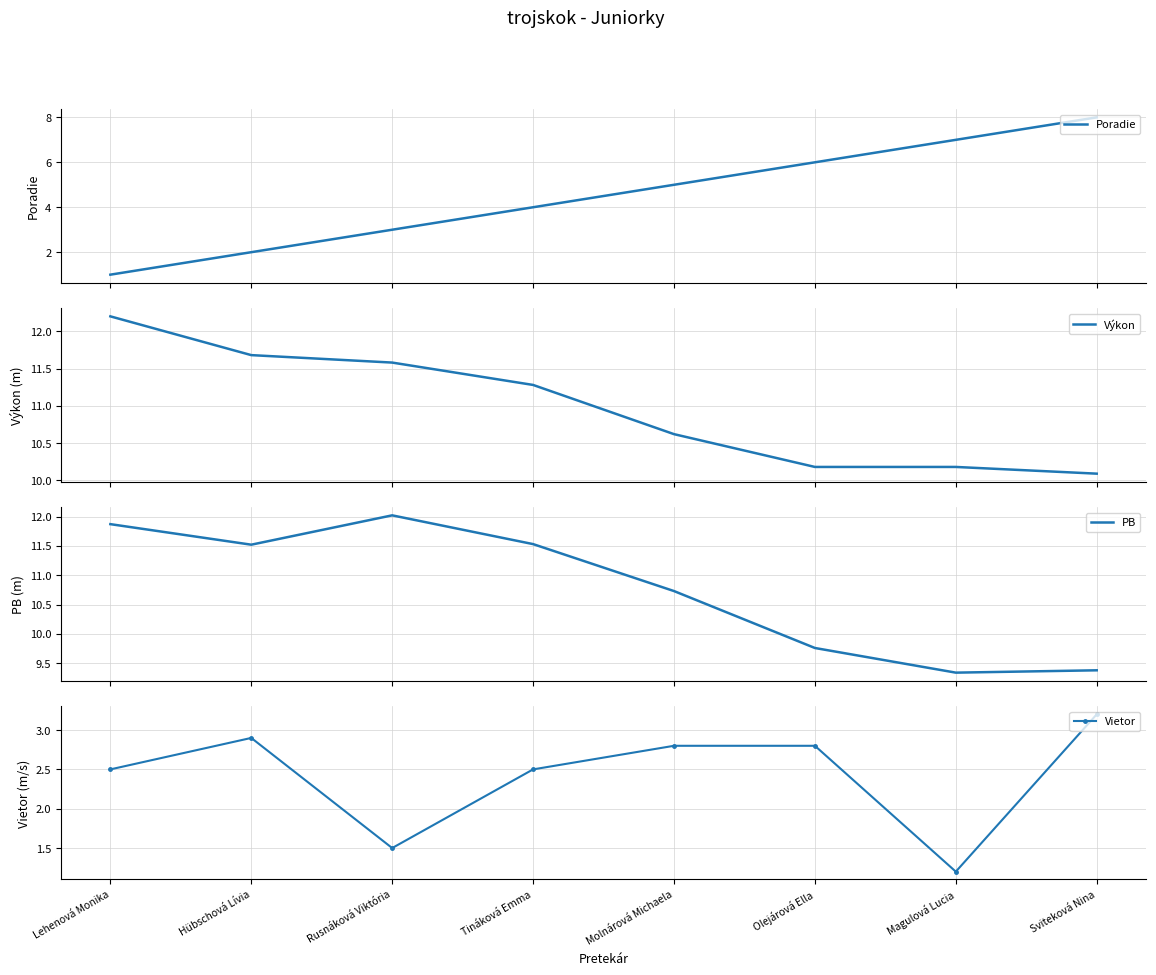

What is the difference between the Poradie values at Rusnáková Viktória and Olejárová Ella?

3.0